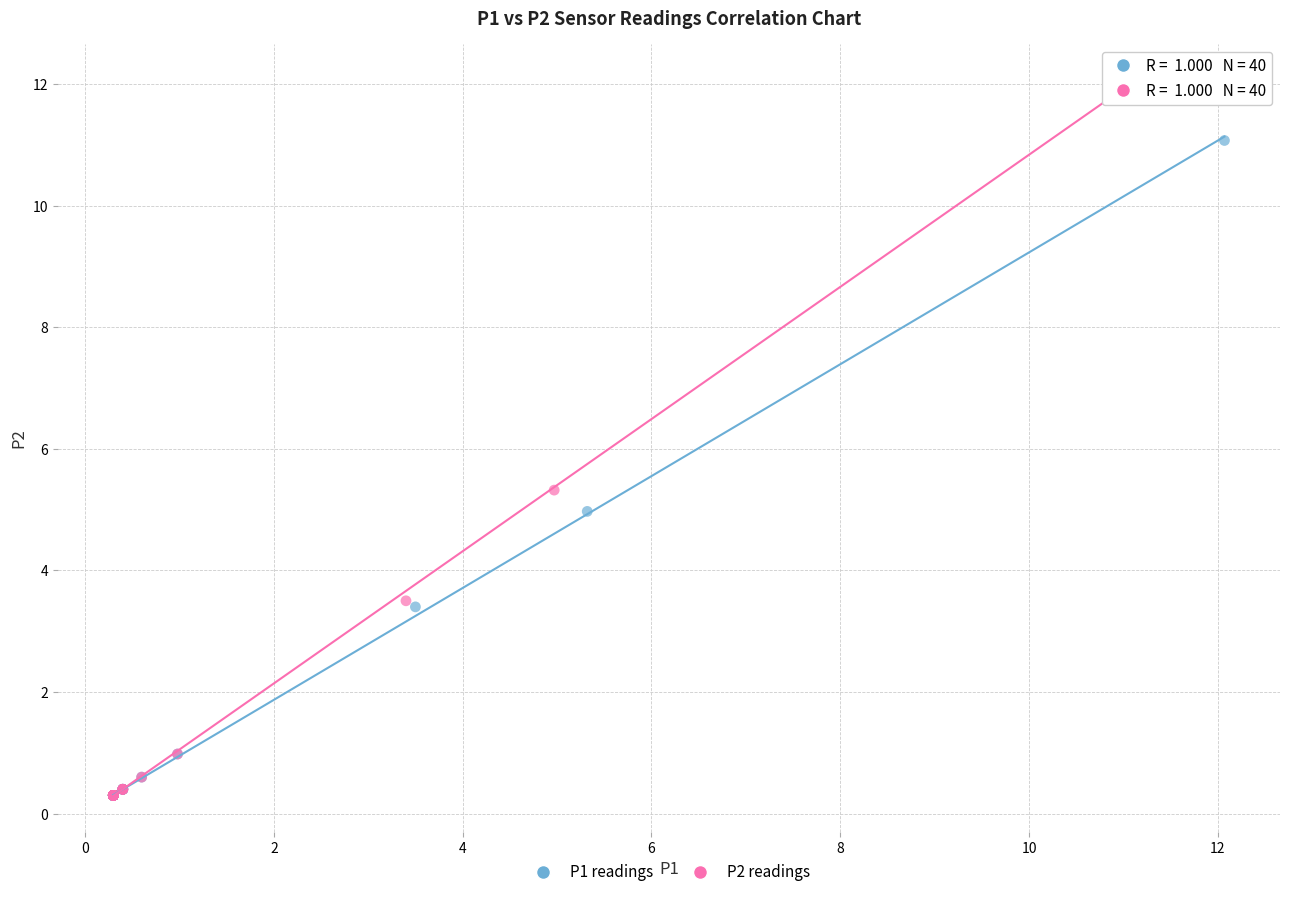

Which series has the largest Y range (max minus min)?

P2 readings